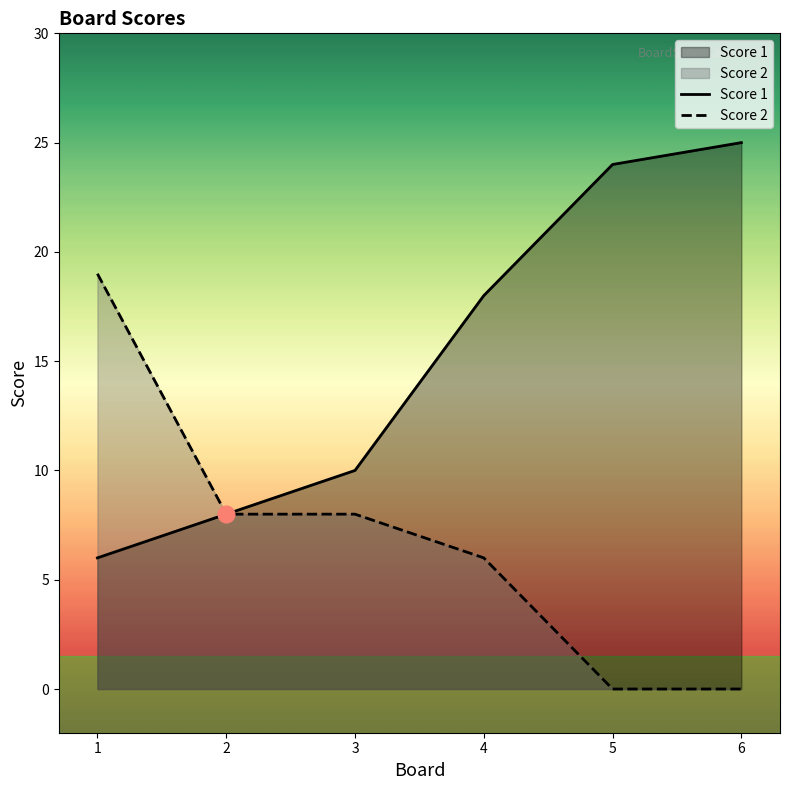

What is the sum of the Score 1 values at 4 and 5?

42